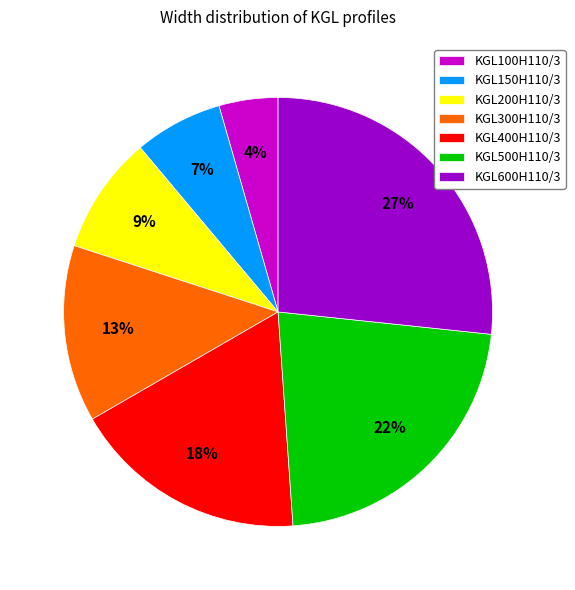

How many segments does this pie chart have?

7